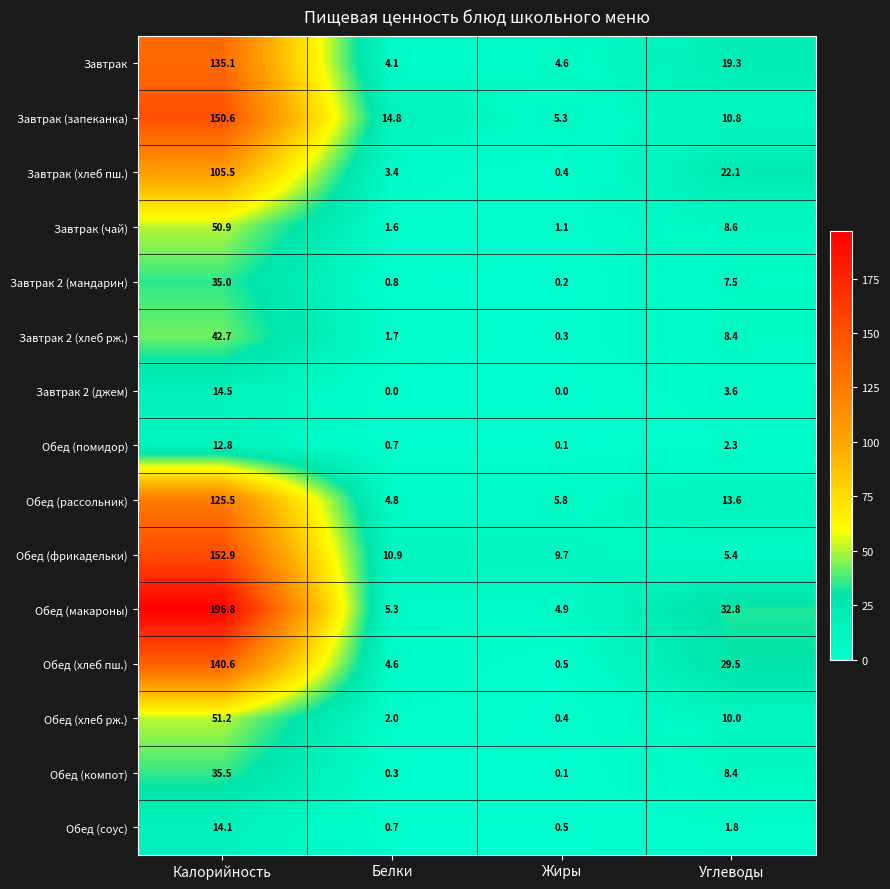

What is the average value of the Обед (хлеб рж.) series?

15.9